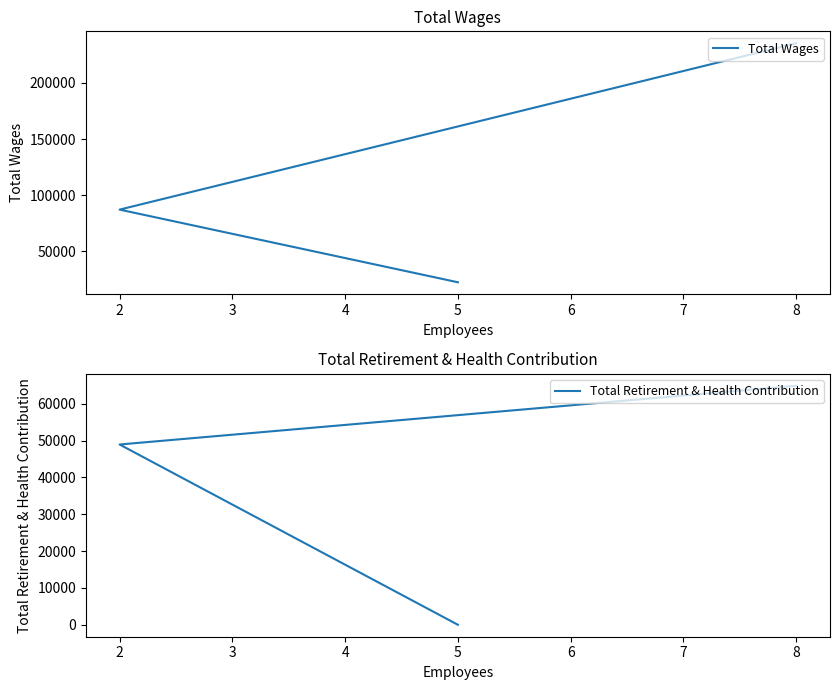

What is the difference between the maximum and minimum values in the Total Wages series?

212695